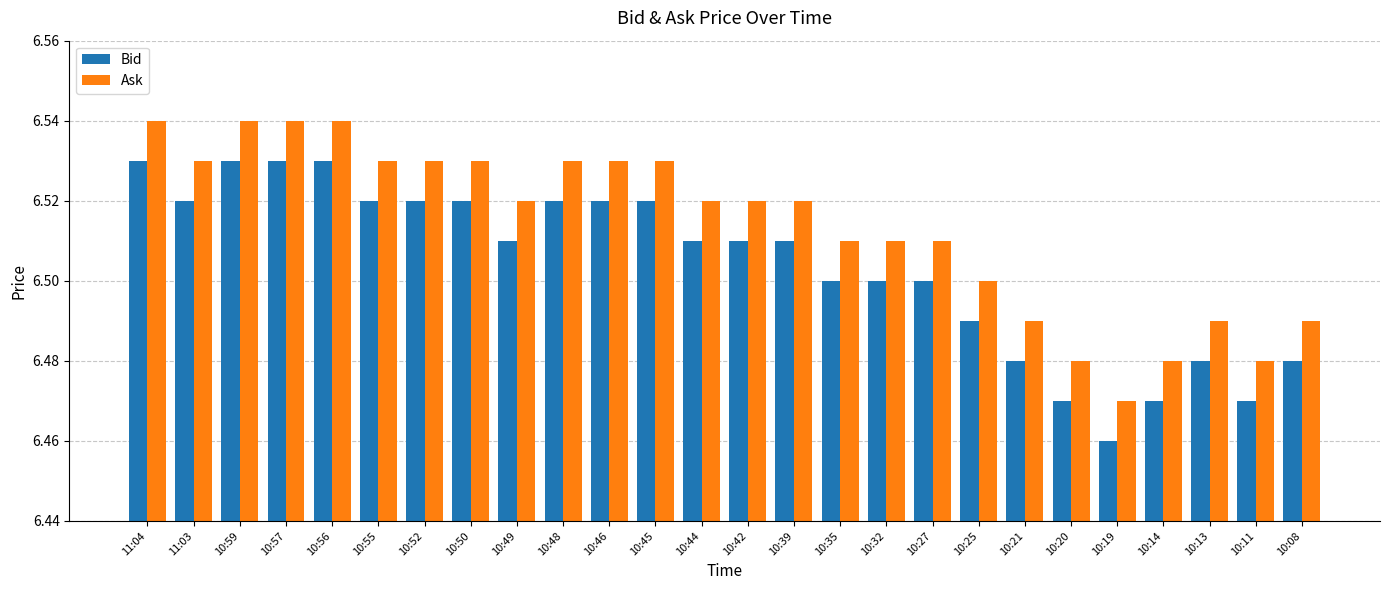

True or false: Ask has a value of 11.3 at 10:11.

False